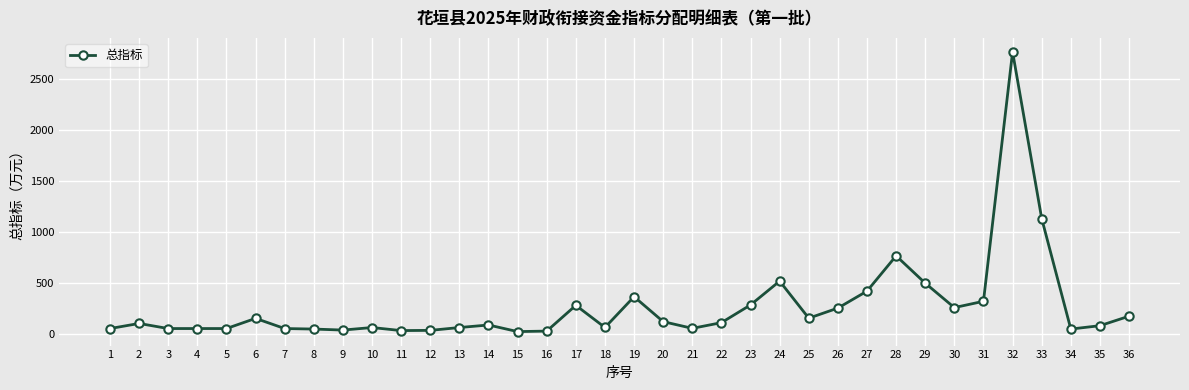

Does the chart have visible grid lines?

Yes